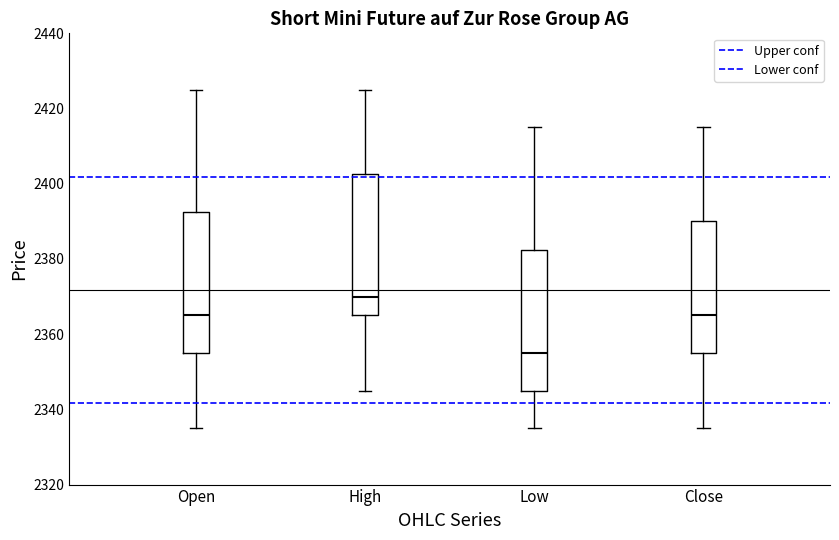

Where does the lower whisker of the box for High end on the y-axis? The values are not printed on the chart, so give them approximately, as read against the axis.

2346